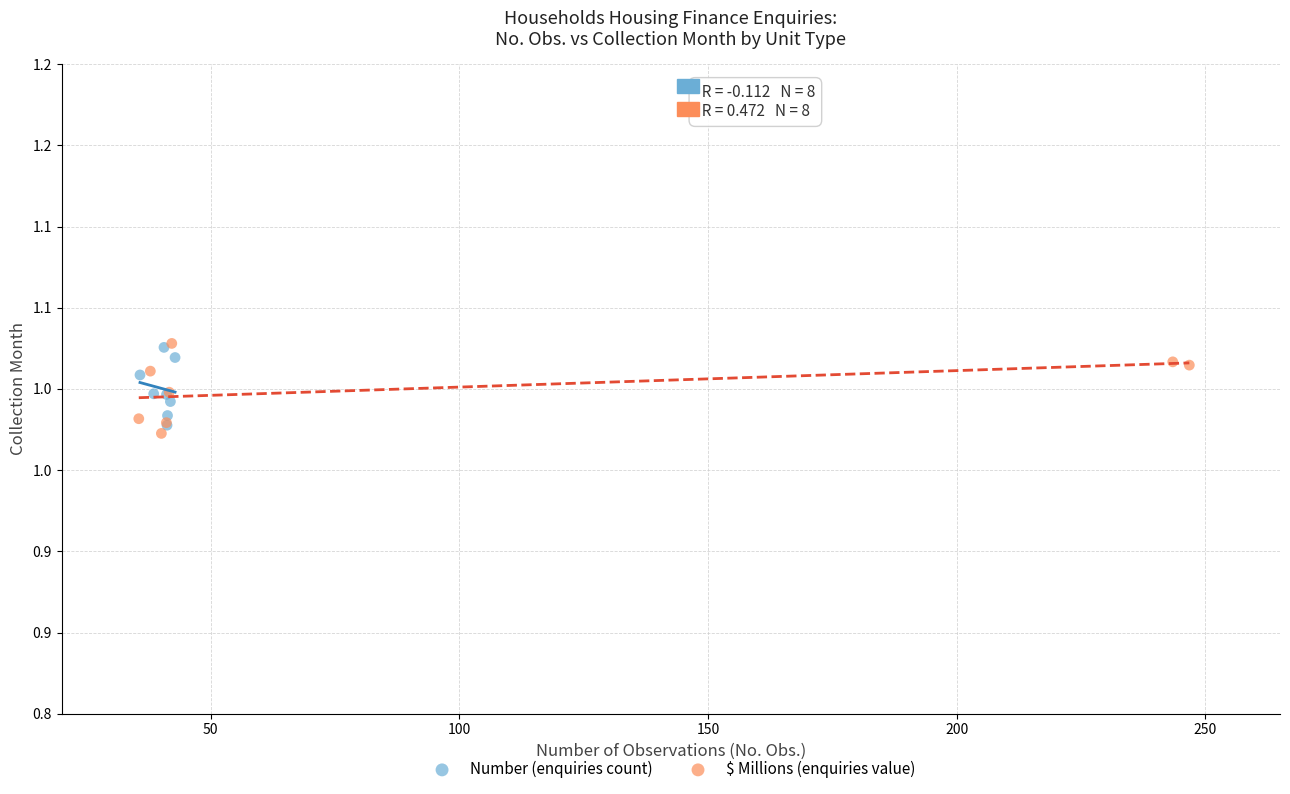

What are all the series names shown in the legend?

Number (enquiries count), $ Millions (enquiries value)